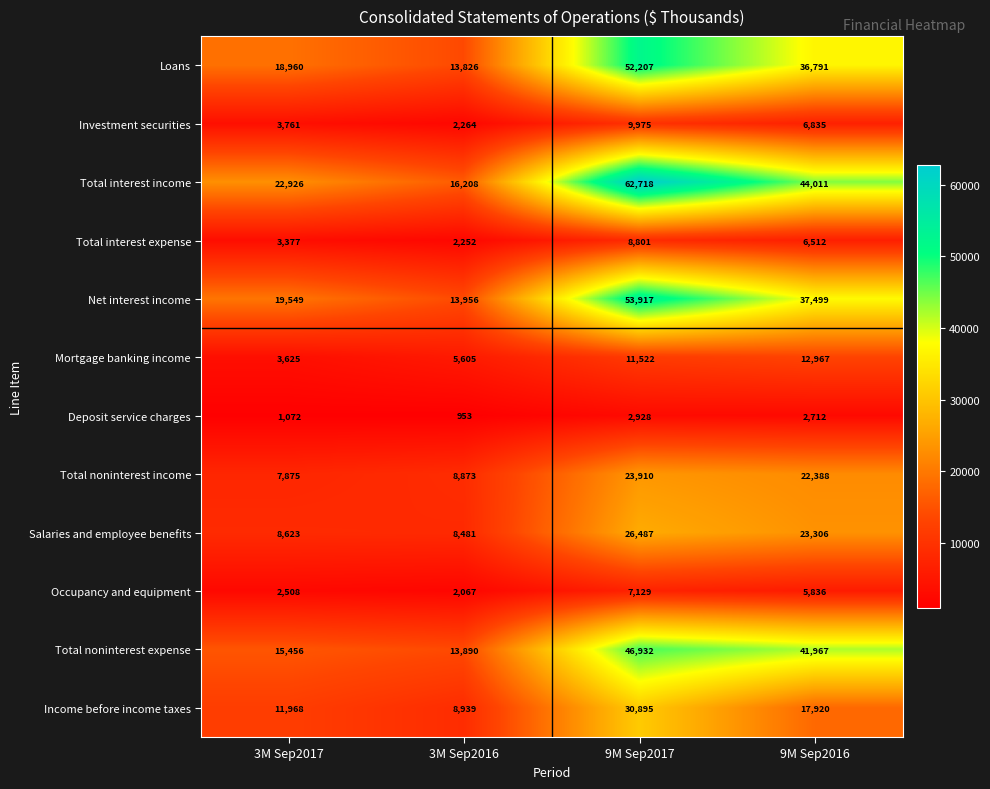

The Total noninterest expense series shows 28977 at 9M Sep2017. True or false?

False